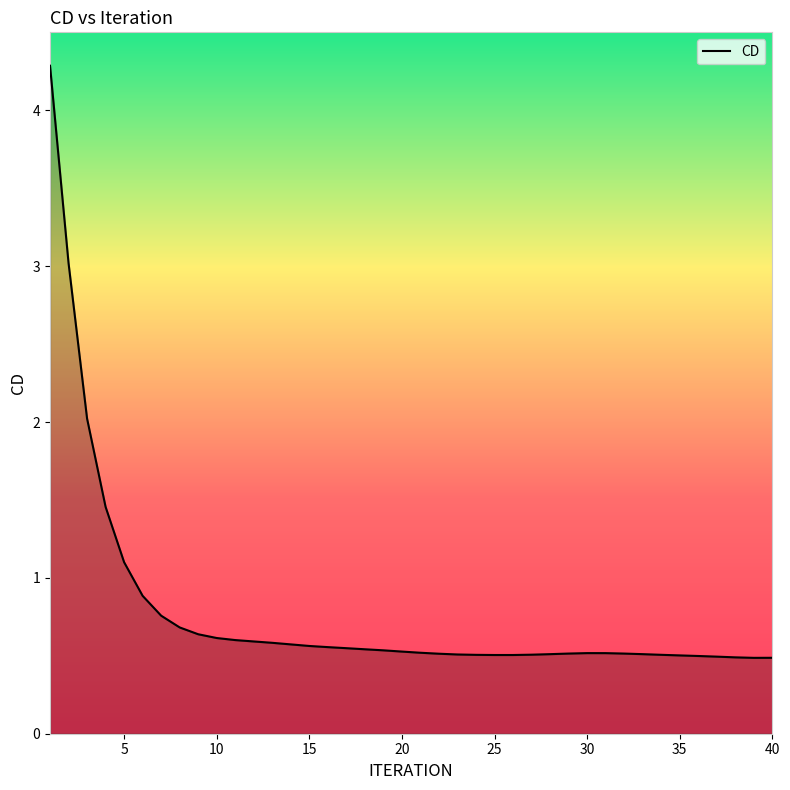

What is the difference between the maximum and minimum values?

3.8